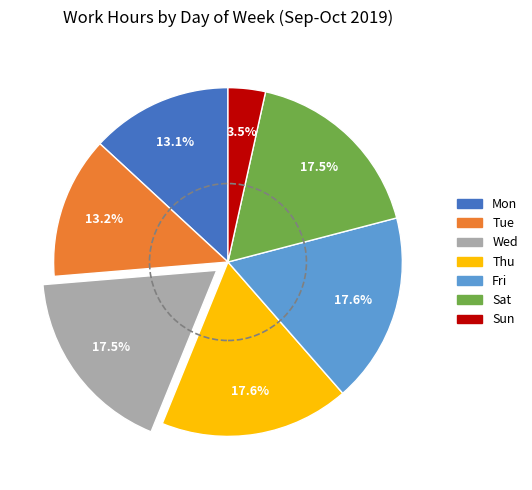

Approximately how many times larger is the value at Thu compared to Wed?

1.0